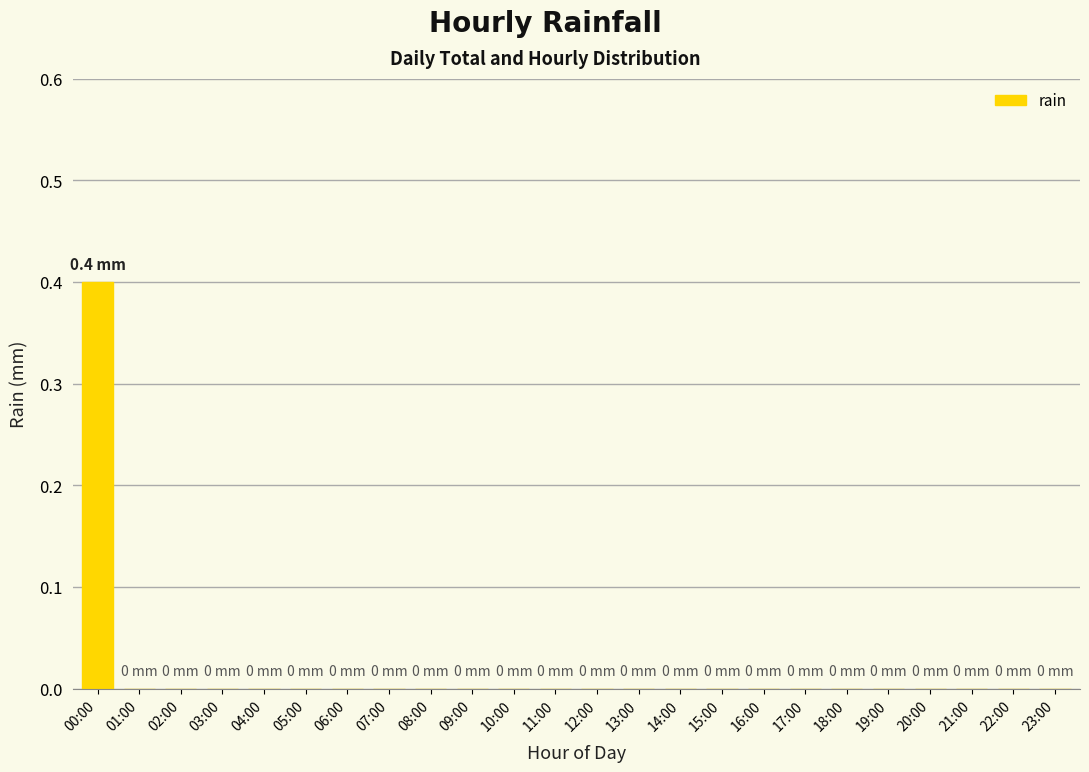

What is the greatest value displayed?

0.4